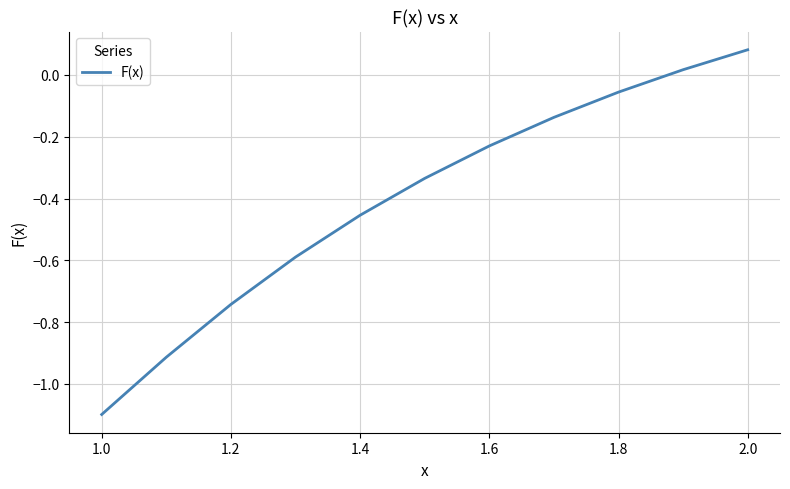

What is the sum of all values?

-4.5